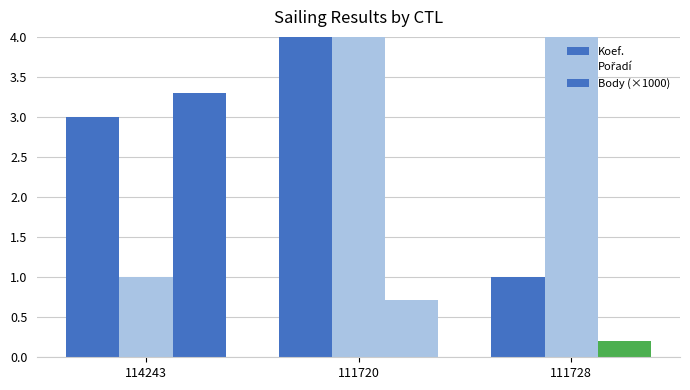

Reading left to right, list all the values displayed in this chart.

Koef.: 3.0	4.0	1.0
Pořadí: 1.0	5.0	4.0
Body (×1000): 3.3	0.7	0.2